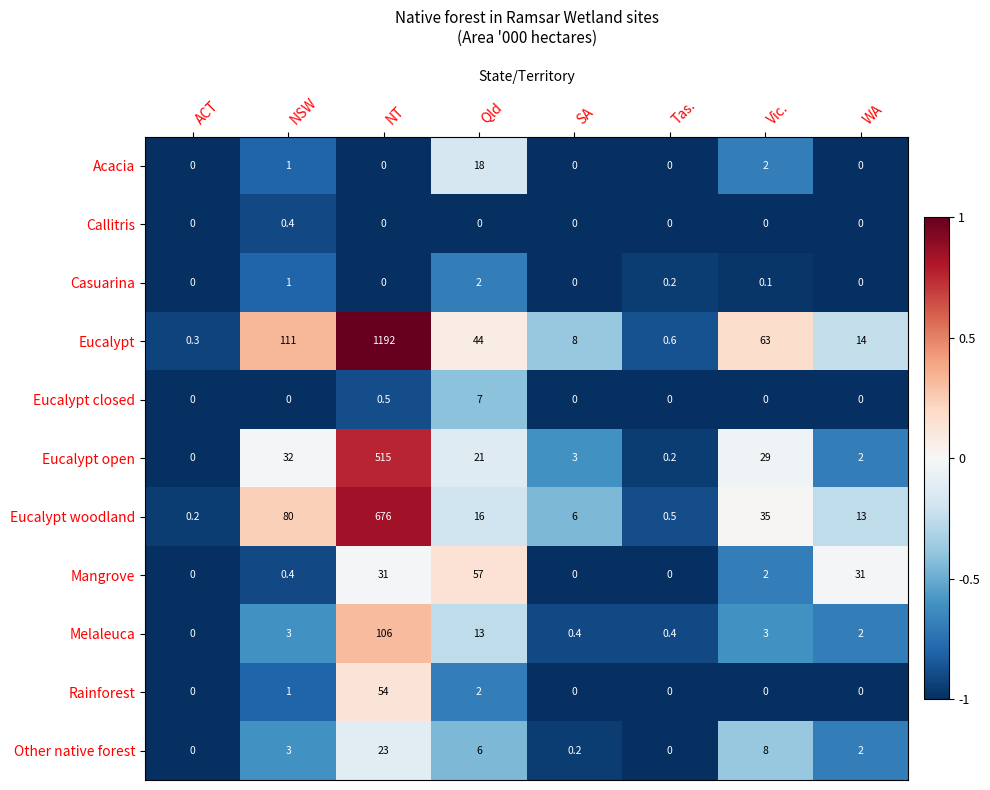

What is the sum of all Callitris values?

0.4